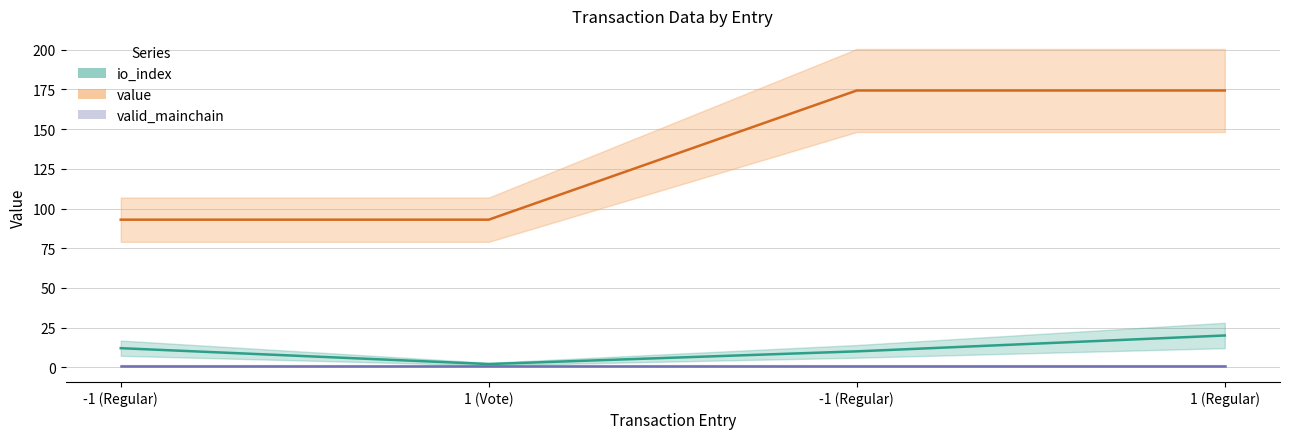

What is the value of the value point at the 1st from the left?

93.0